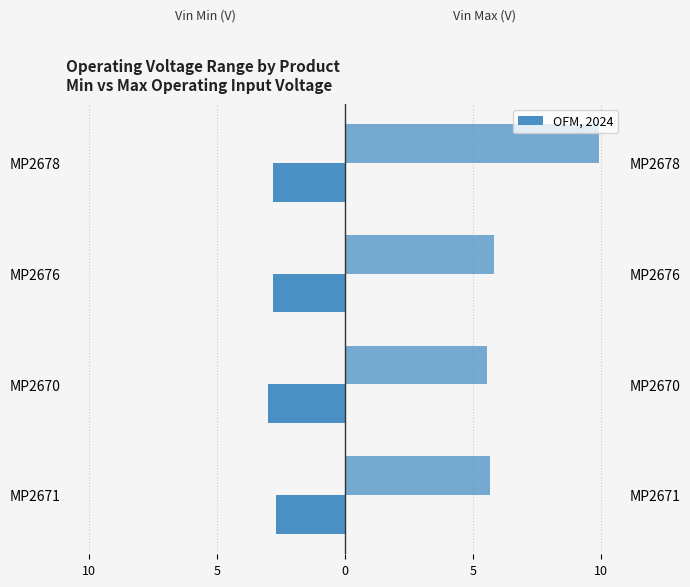

What is the difference between the maximum and minimum values in the Operating Vin (min) (V) series?

0.3